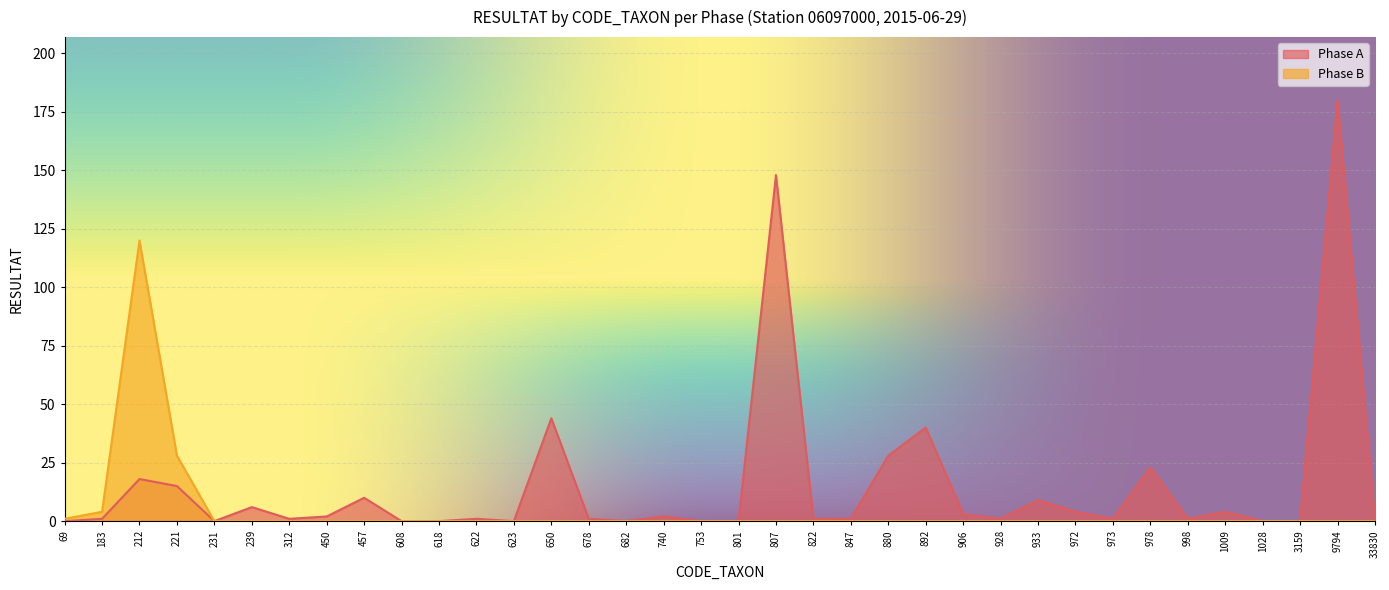

True or false: Phase B has more than 0 points higher than both neighbors.

True